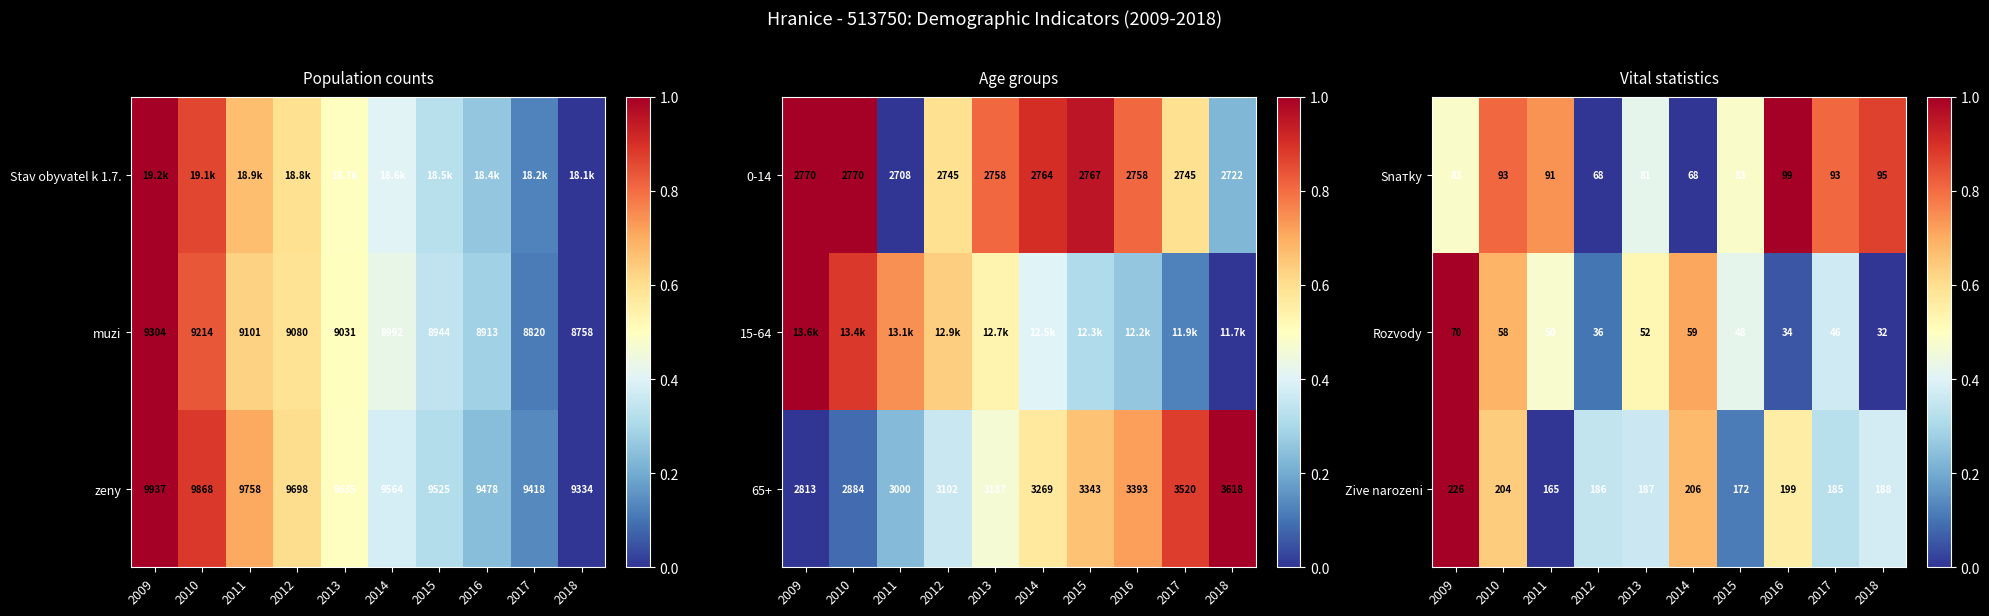

Rank the categories by Zive narozeni value from highest to lowest.

2009, 2014, 2010, 2016, 2018, 2013, 2012, 2017, 2015, 2011